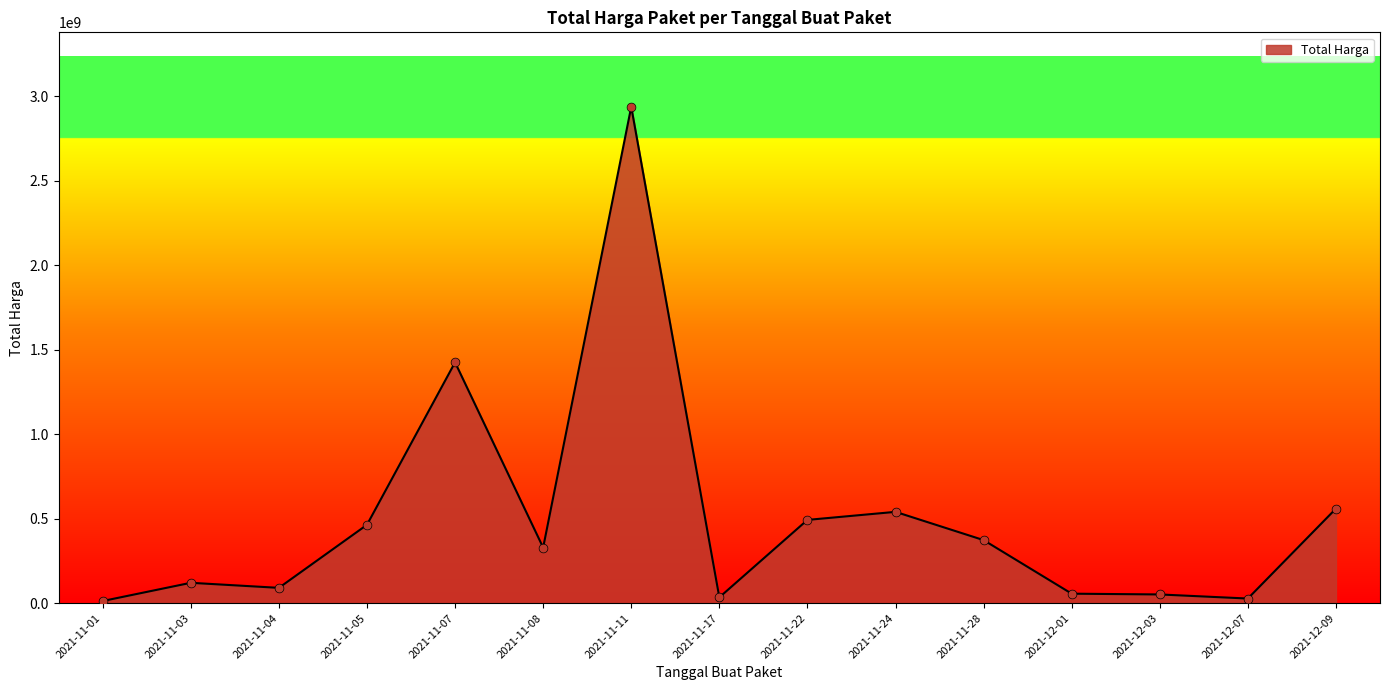

What is the change in value from 2021-11-17 to 2021-12-09?

+525679000